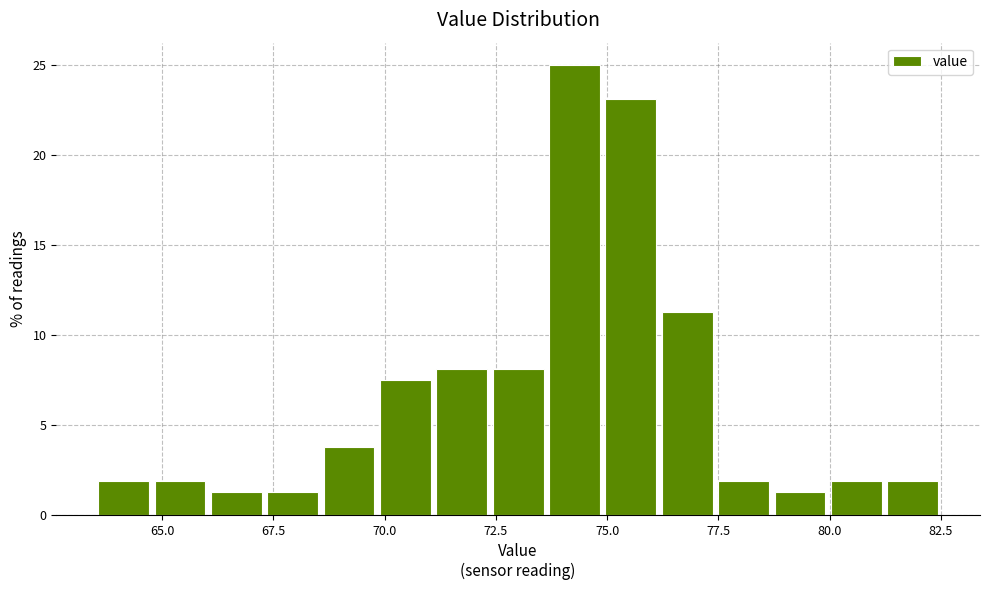

Around what value on the x-axis is the tallest bar? Give the approximate position of its centre, as read against the axis.

74.5